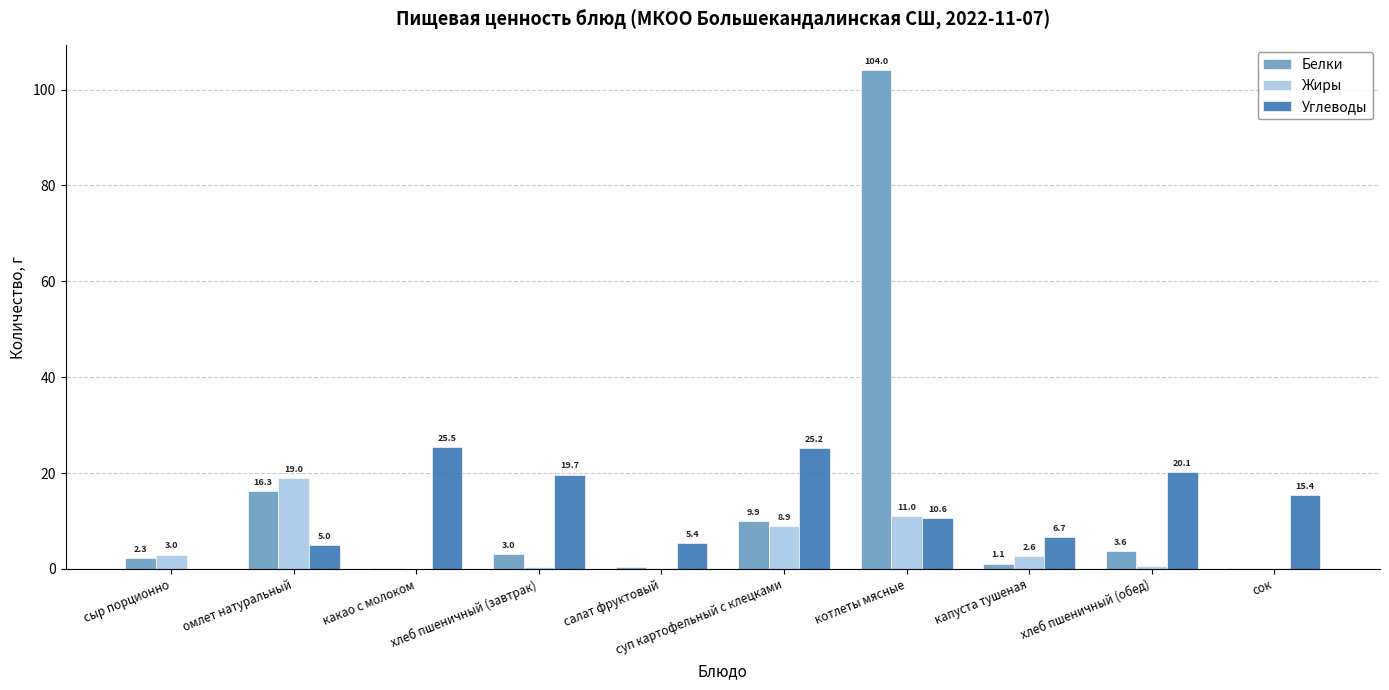

Which series has the largest total across all categories?

Белки